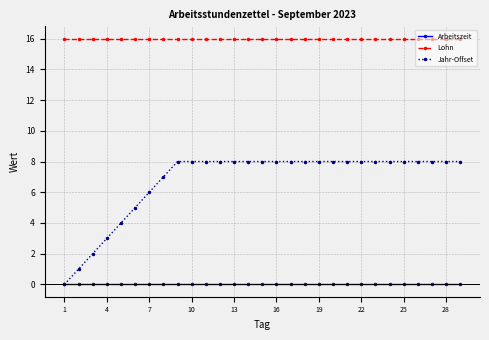

True or false: Lohn and Jahr-Offset cross at least once.

False